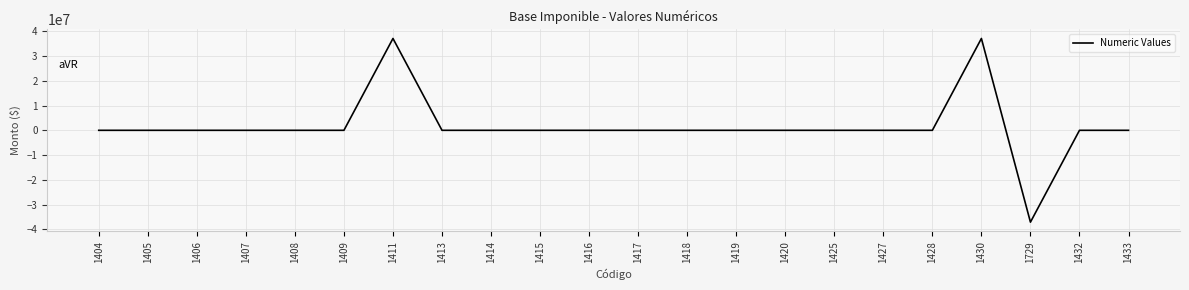

What is the maximum value shown in the chart?

37099152.2